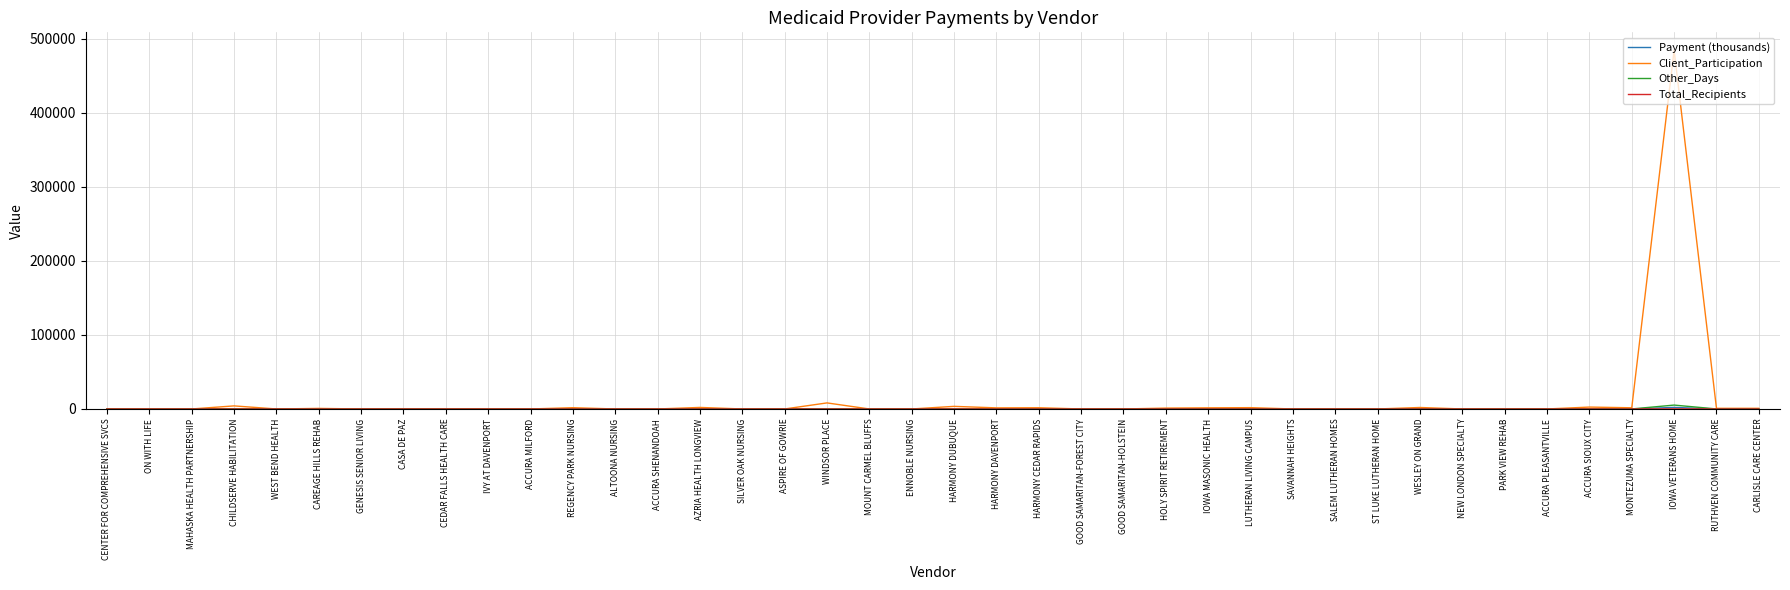

How many lines are shown in the chart?

4